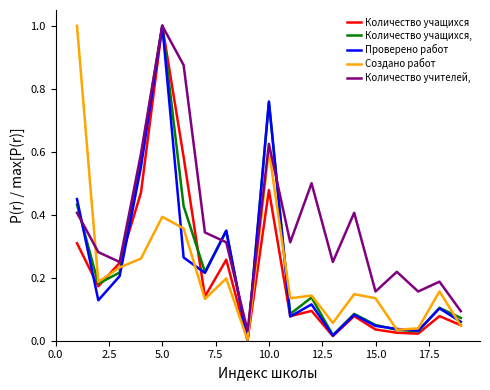

What is the maximum value shown in the chart?

1.0